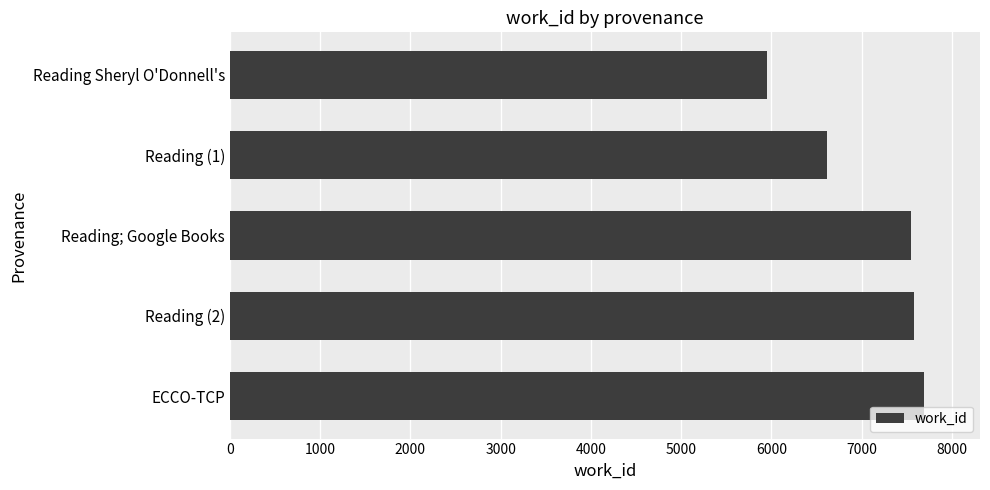

How many data points are less than 7542?

2